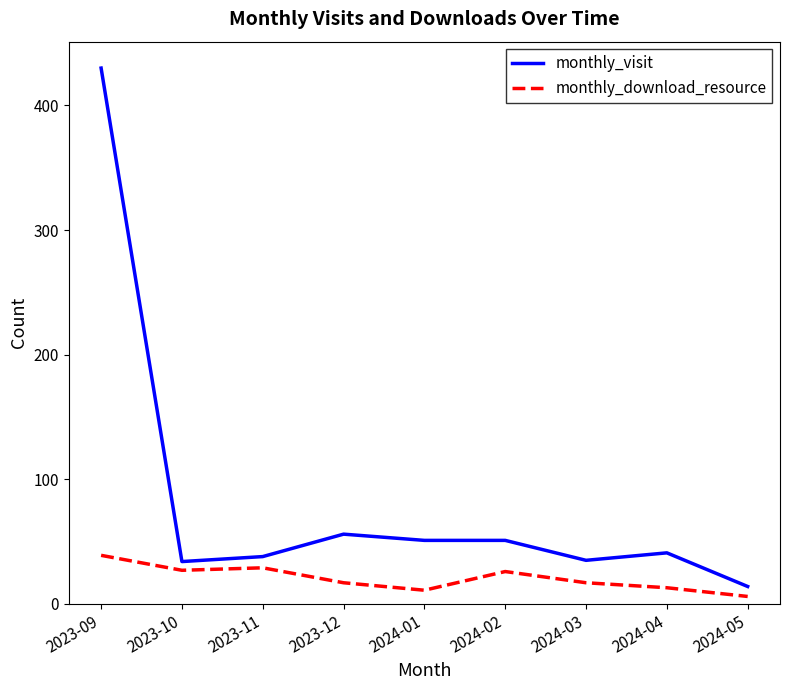

What is the difference between the maximum and minimum values in the monthly_download_resource series?

33